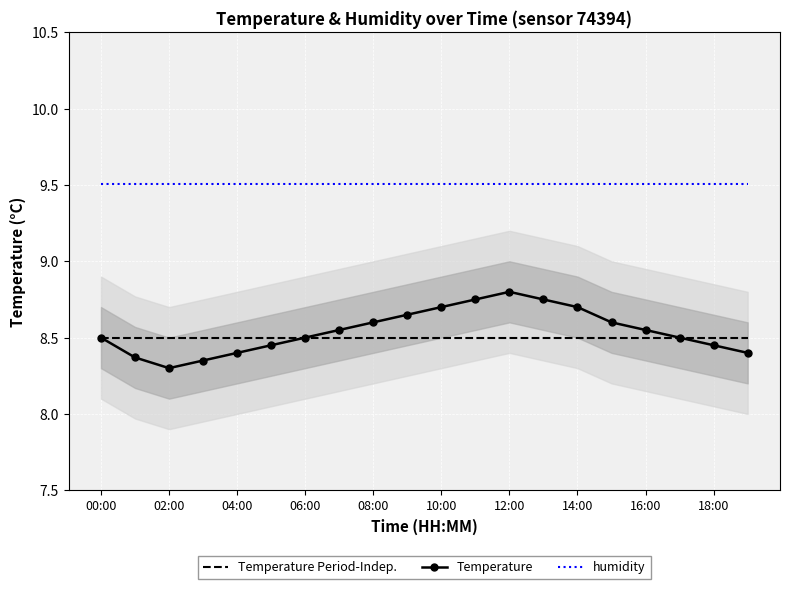

True or false: Temperature and humidity intersect in this chart.

False